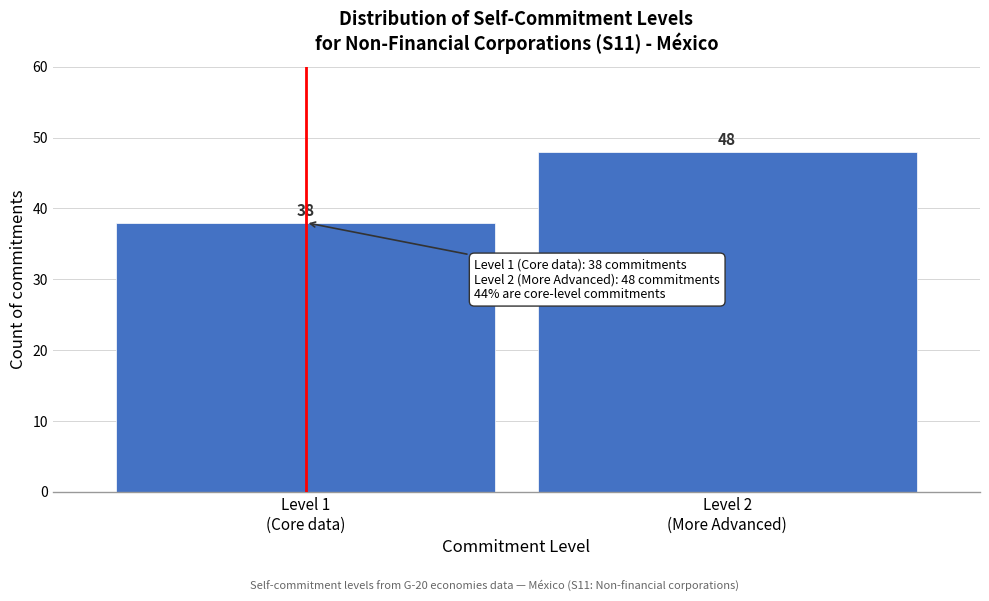

Reading left to right, extract all data points from this chart.

38	48